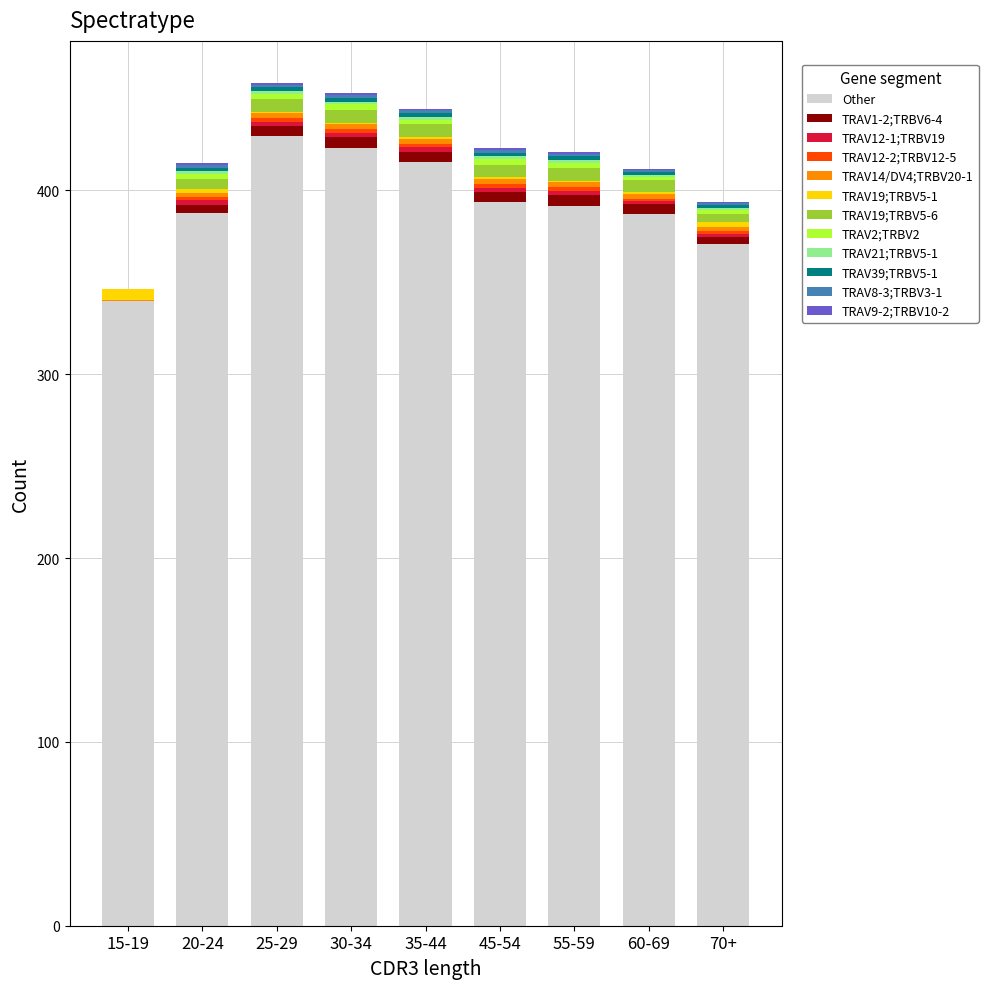

The value of Other at 30-34 is 744.2. True or false?

False